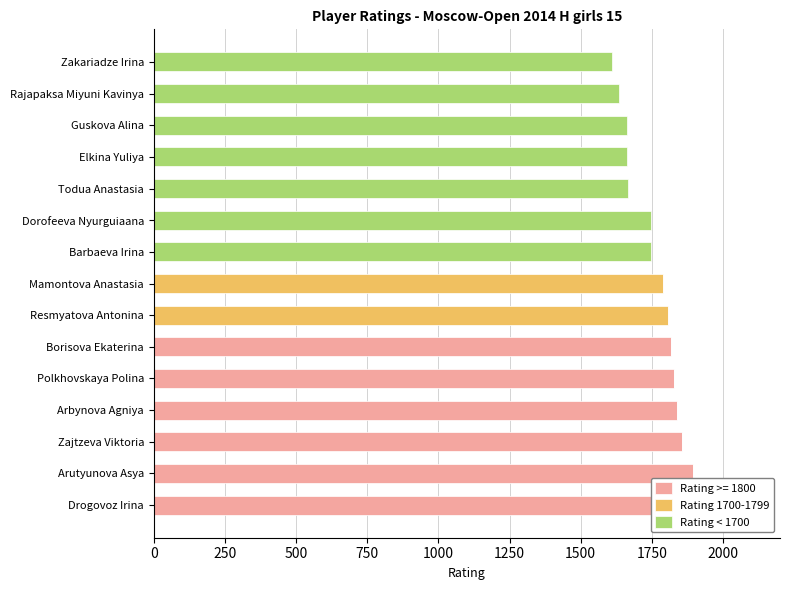

What is the difference between the highest and lowest values at Zakariadze Irina?

1611